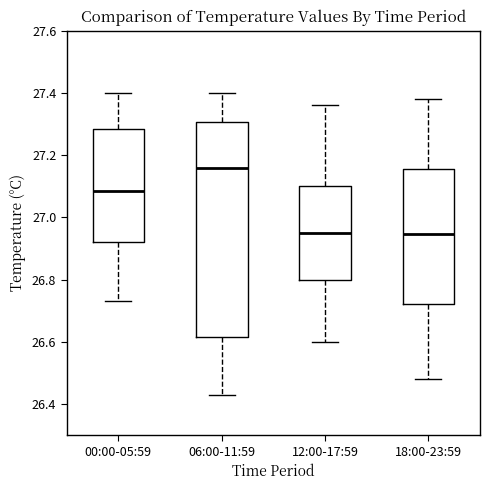

Where does the upper whisker of the box for 12:00-17:59 end on the y-axis? The values are not printed on the chart, so give them approximately, as read against the axis.

27.36